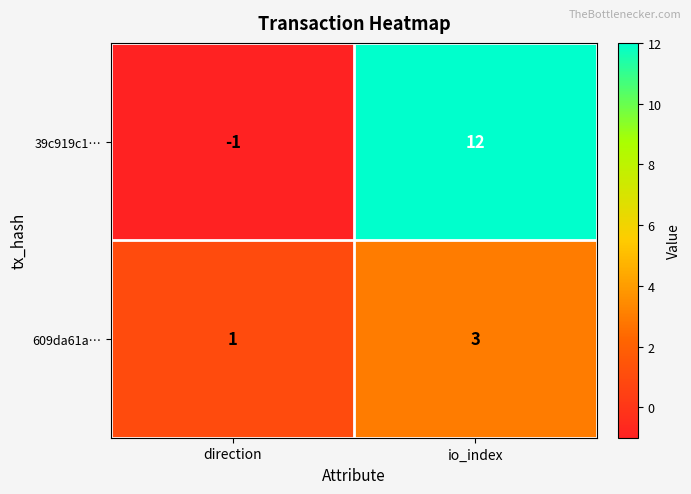

Which category has the highest value across all series?

io_index